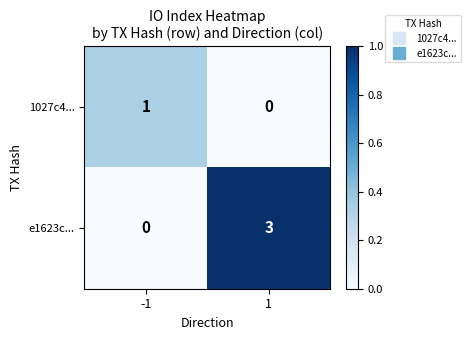

True or false: e1623c... has a value of 0 at -1.

True